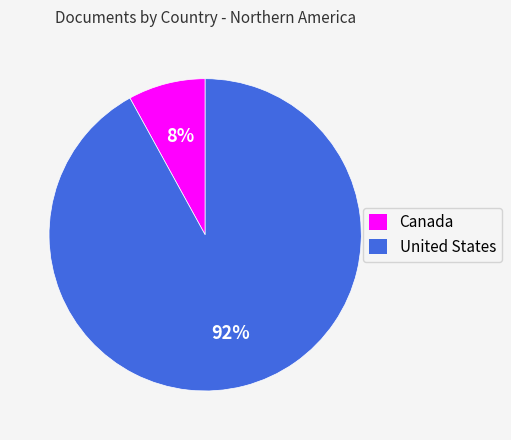

Is the sum of Canada and United States greater than half?

Yes